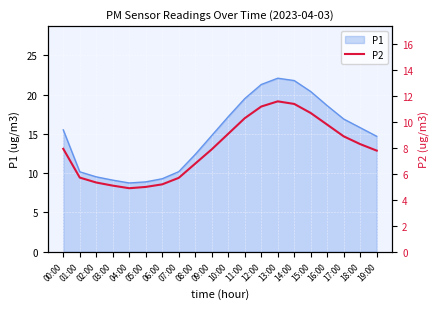

True or false: P1 has a value of 9.1 at 03:00.

True